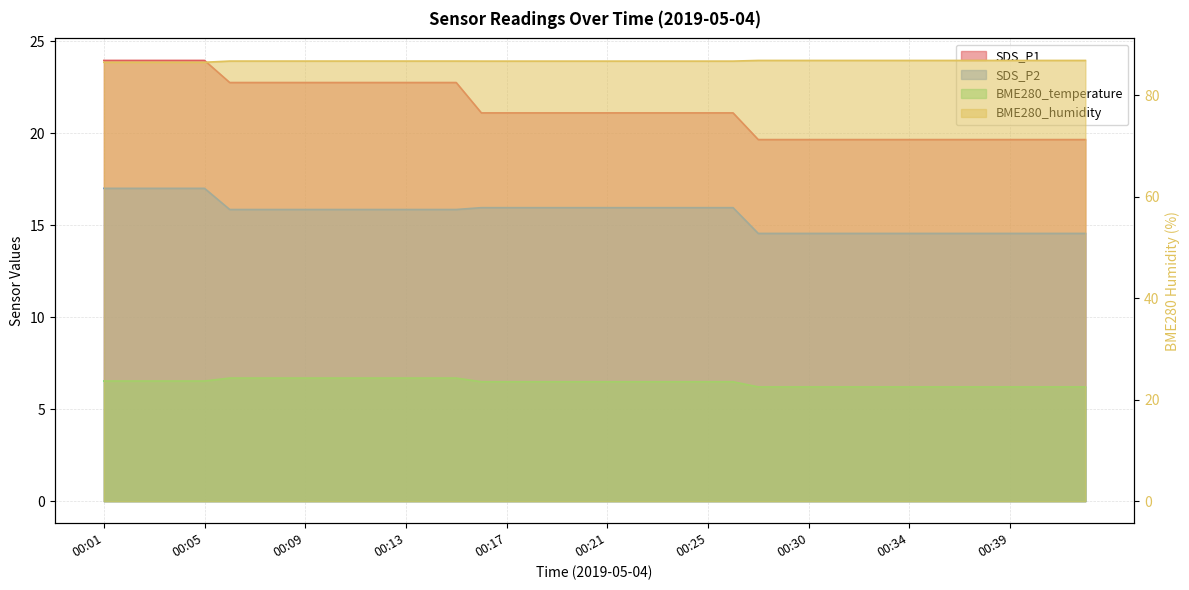

What is the value of the BME280_humidity point at the 11th from the left?

86.8